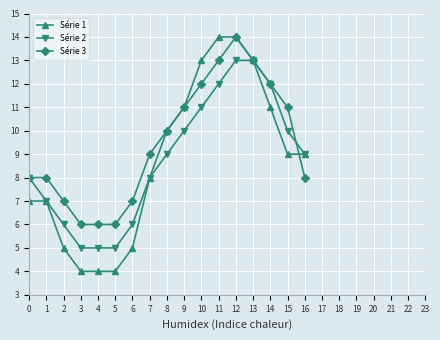

What is the difference between the second highest and minimum values in the Série 1 series?

10